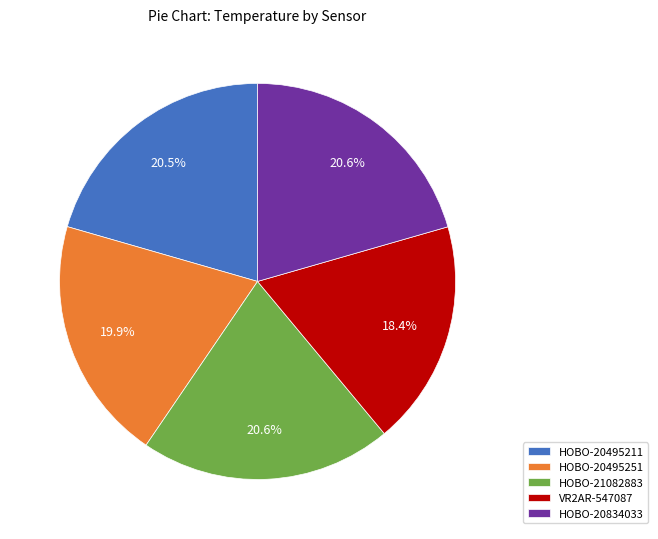

The VR2AR-547087 slice represents 18% of the pie. True or false?

True